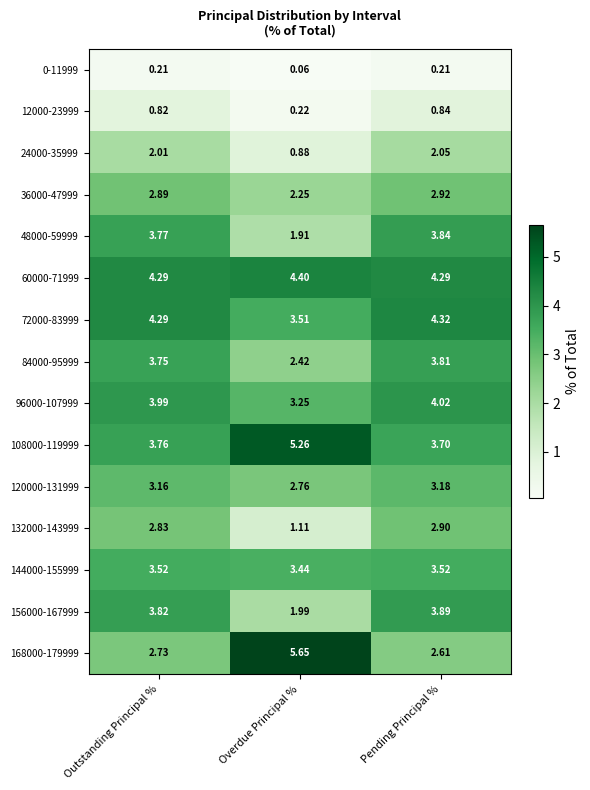

How many data points does each series have?

3